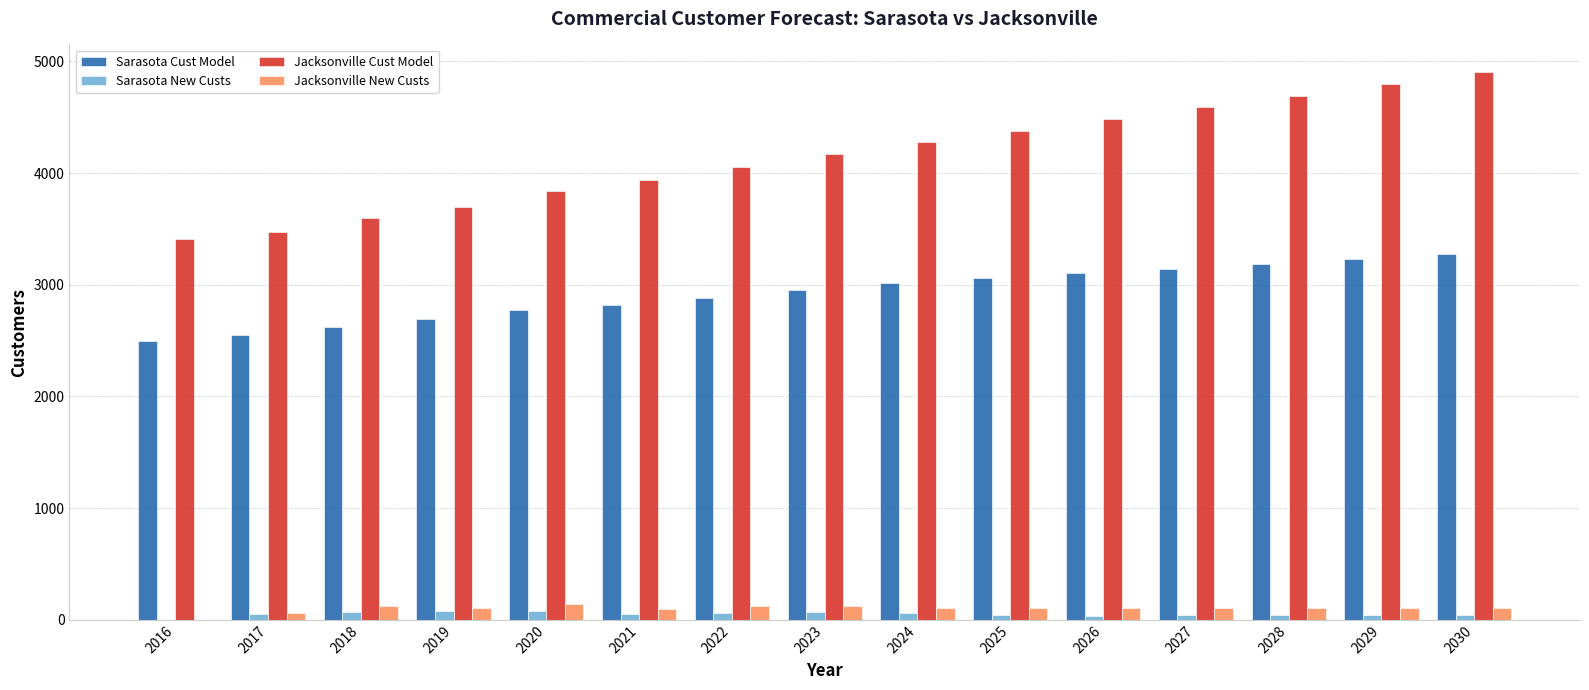

What is the average value of the Sarasota New Custs series?

52